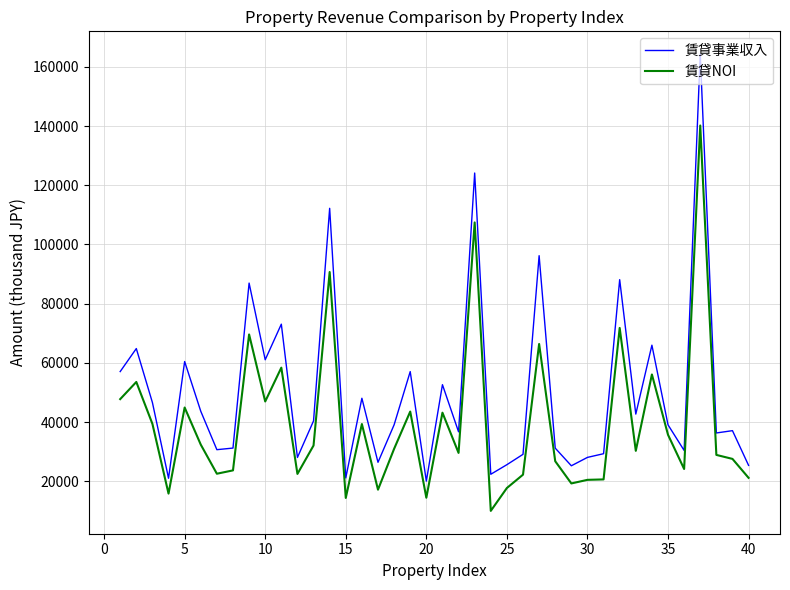

Which series has the largest total across all categories?

賃貸事業収入